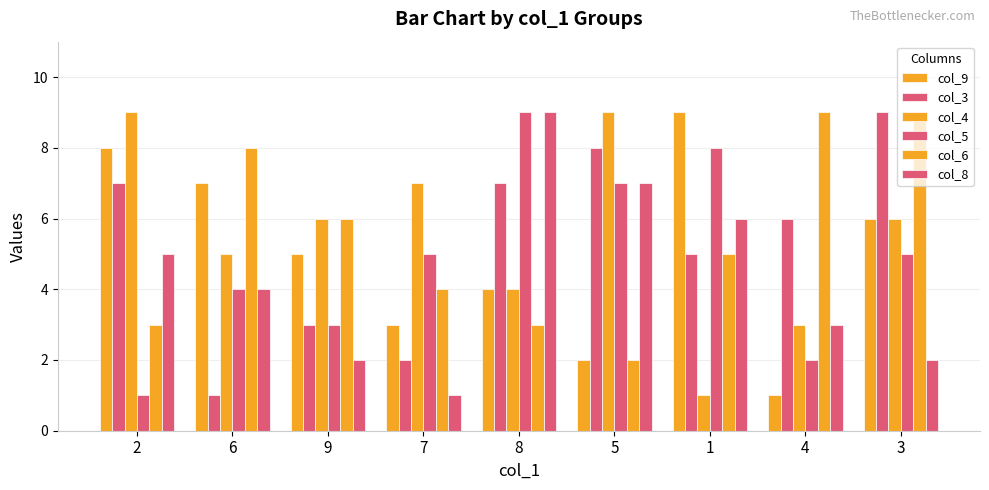

Rank the series by their maximum value, from highest to lowest.

col_9, col_3, col_4, col_5, col_6, col_8